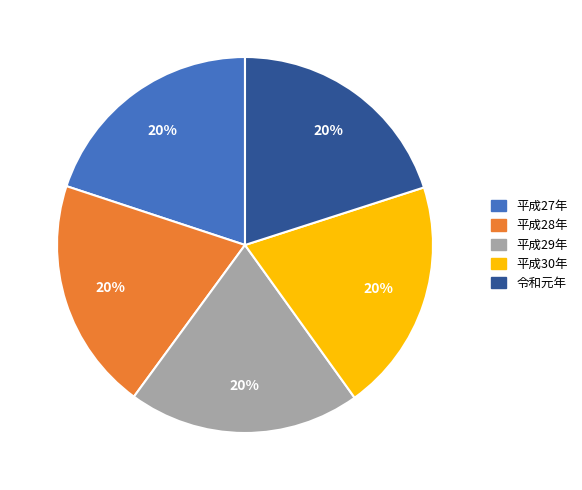

Combined, do 令和元年 and 平成27年 account for over 50%?

No